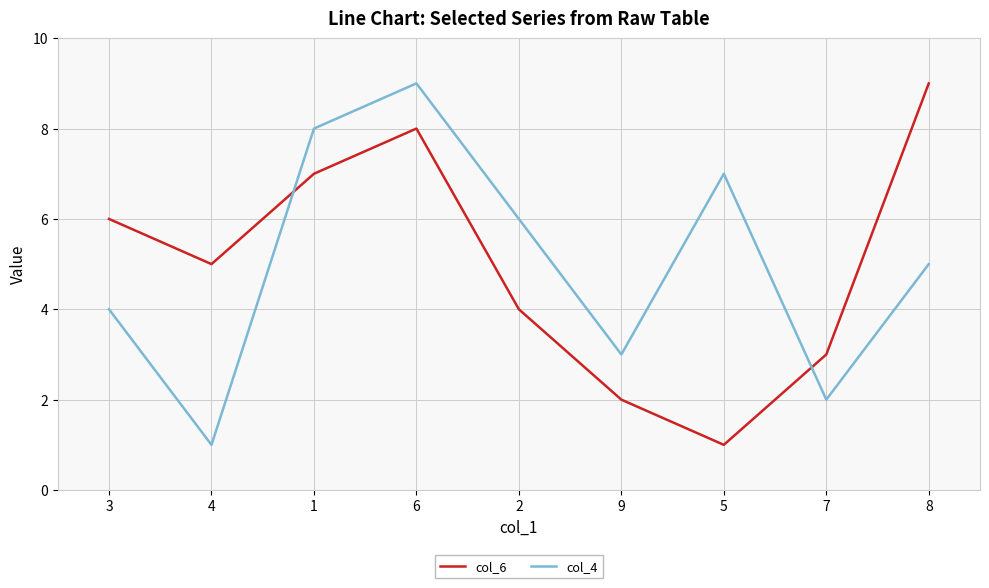

What is the minimum value for col_6?

1